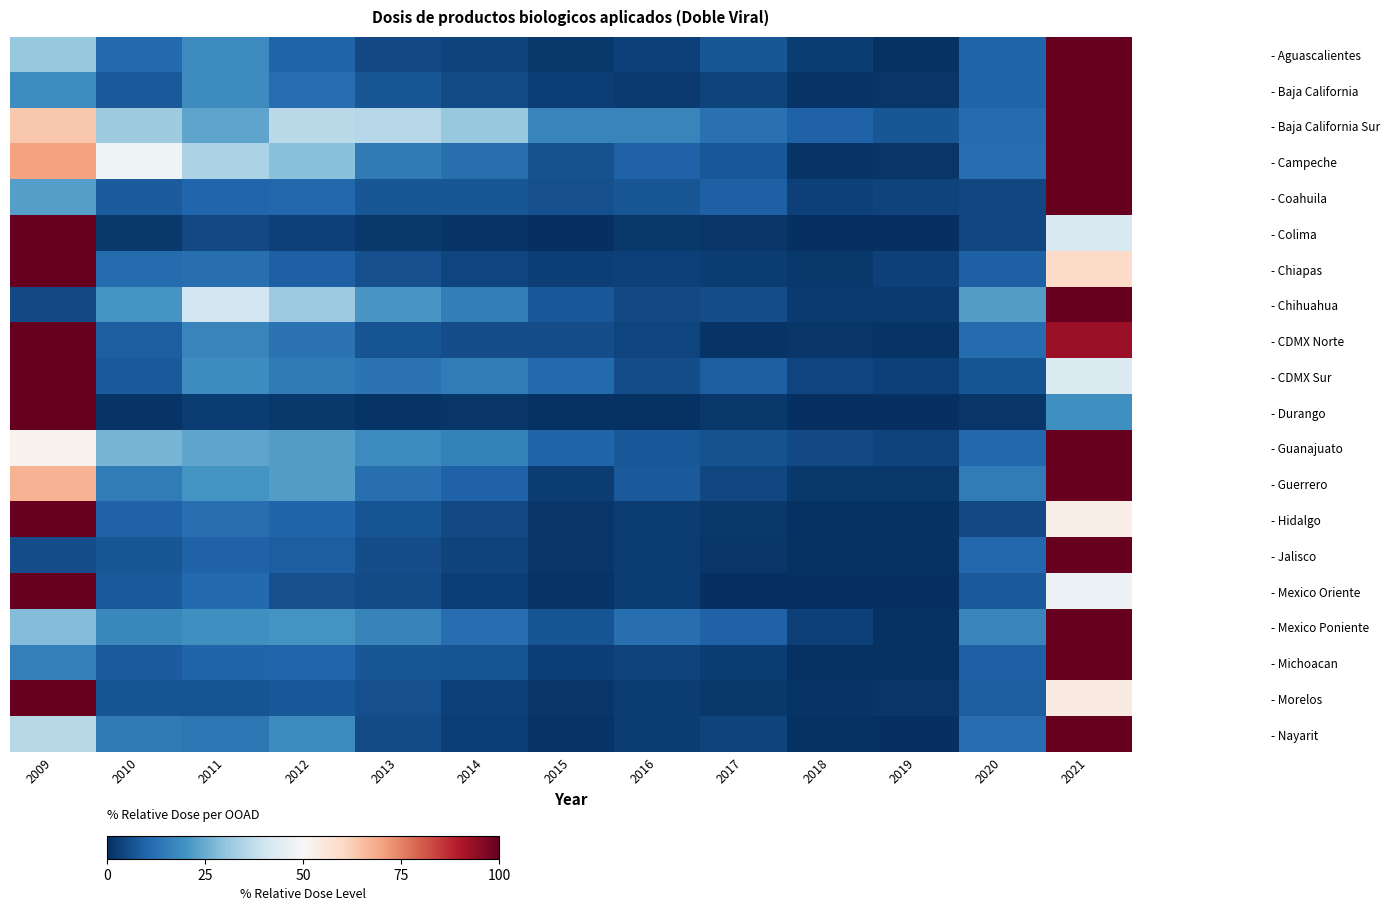

How many distinct data groups are displayed?

20